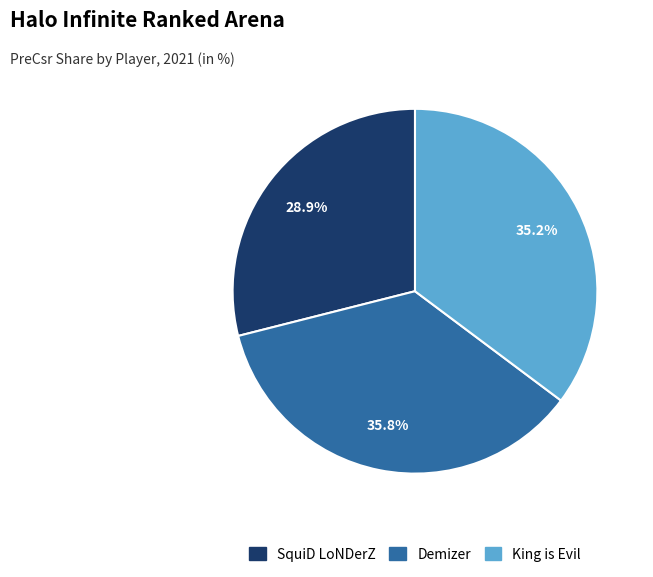

Combined, do Demizer and SquiD LoNDerZ account for over 50%?

Yes